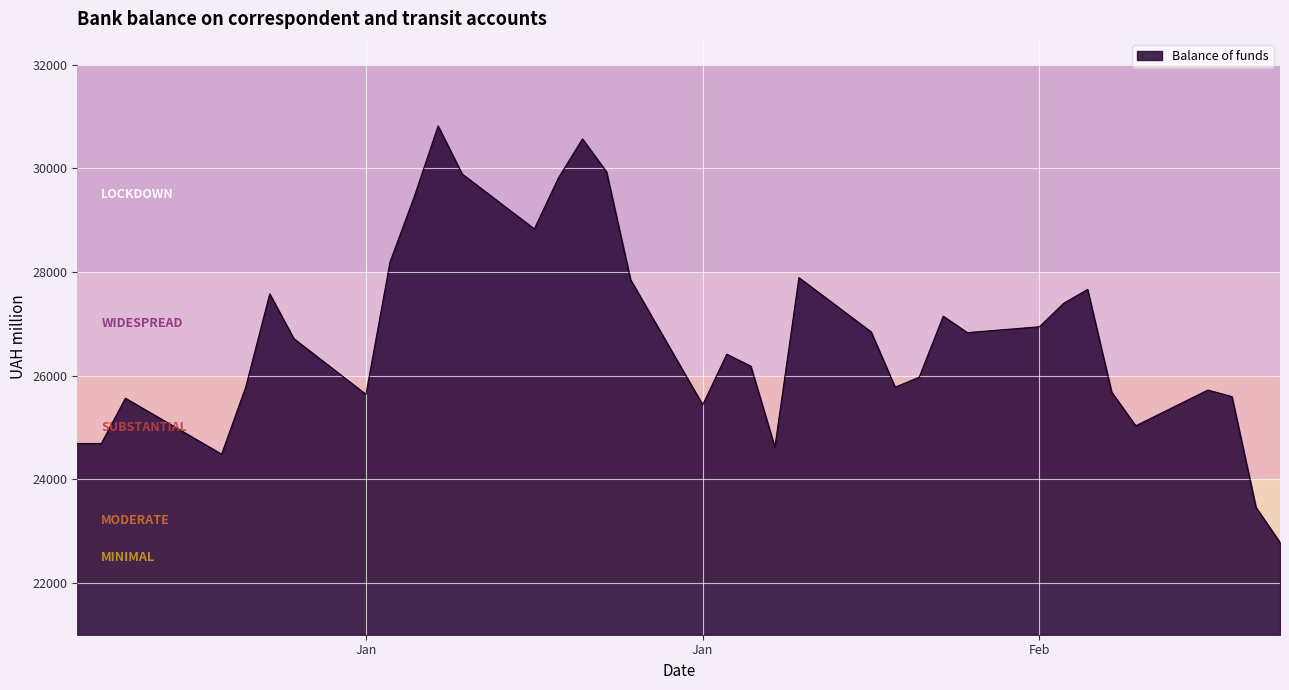

What is the smallest value displayed?

22780.3